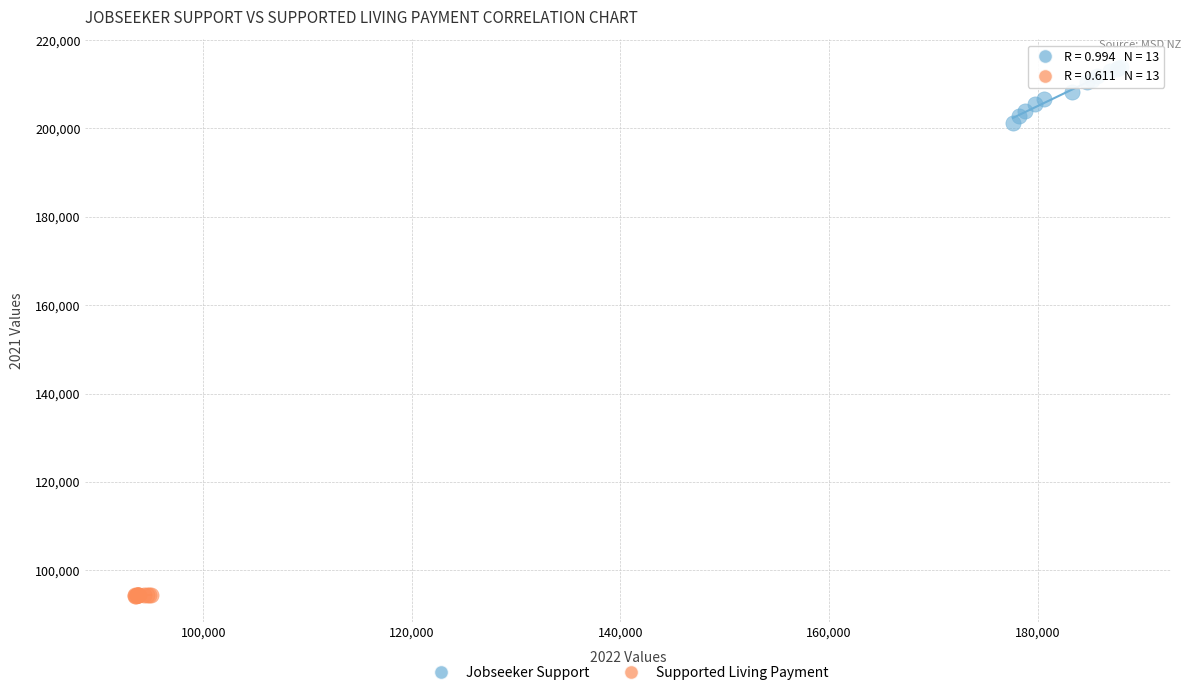

Which series reaches the minimum Y coordinate?

Supported Living Payment